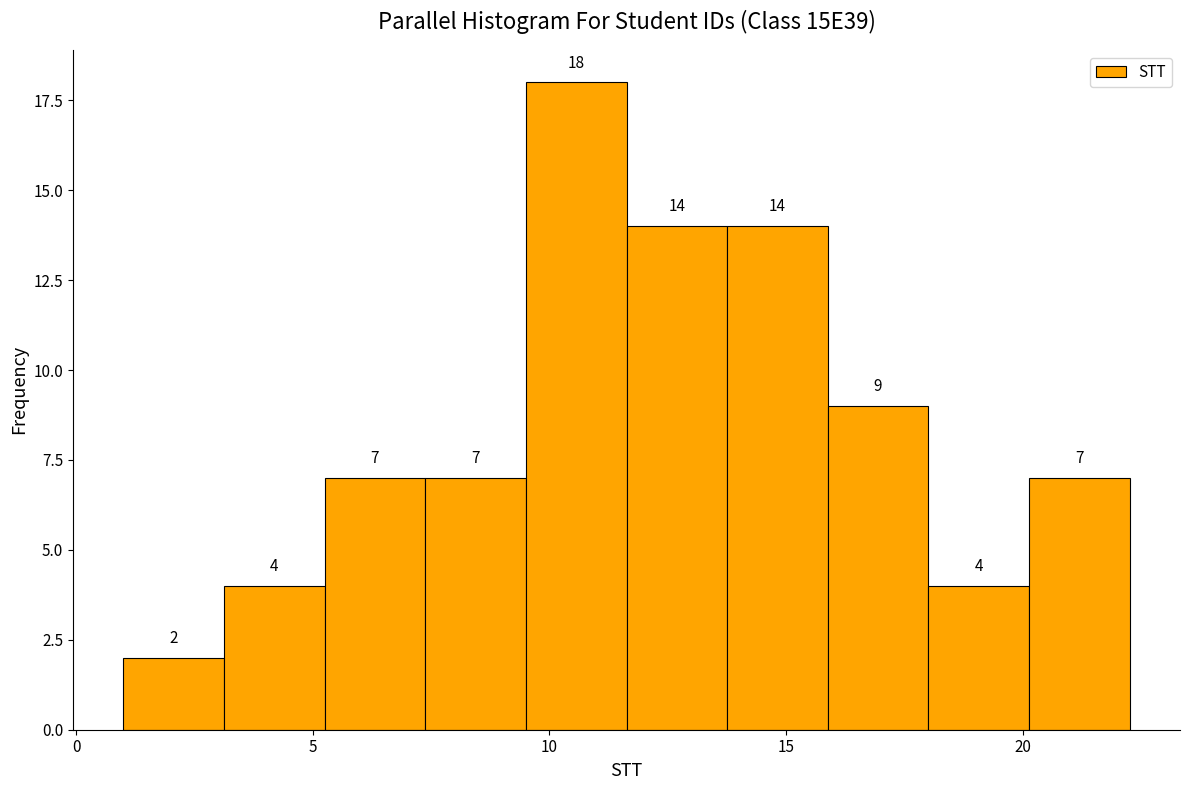

Reading left to right, transcribe this chart: for each bar, give the range it covers on the x-axis and its height. The bar edges are not printed on the chart, so give them approximately, as read against the axis.

1.0 to 3.0: 2
3.0 to 5.5: 4
5.5 to 7.5: 7
7.5 to 9.5: 7
9.5 to 11.5: 18
11.5 to 14.0: 14
14.0 to 16.0: 14
16.0 to 18.0: 9
18.0 to 20.0: 4
20.0 to 22.5: 7